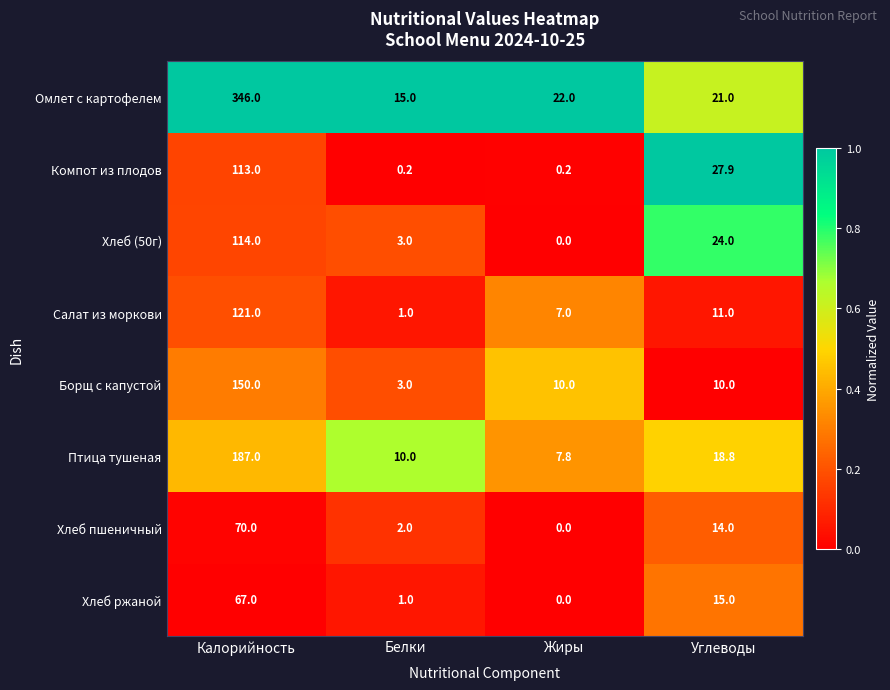

Count the number of categories in the chart.

4